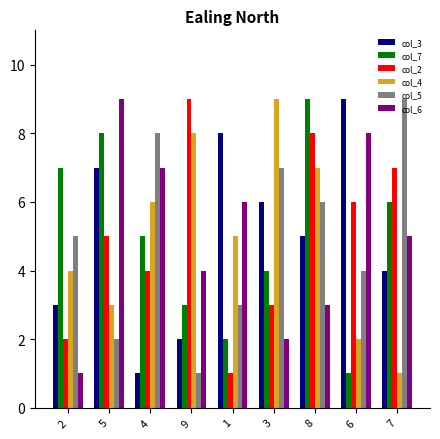

What is the maximum value shown in the chart?

9